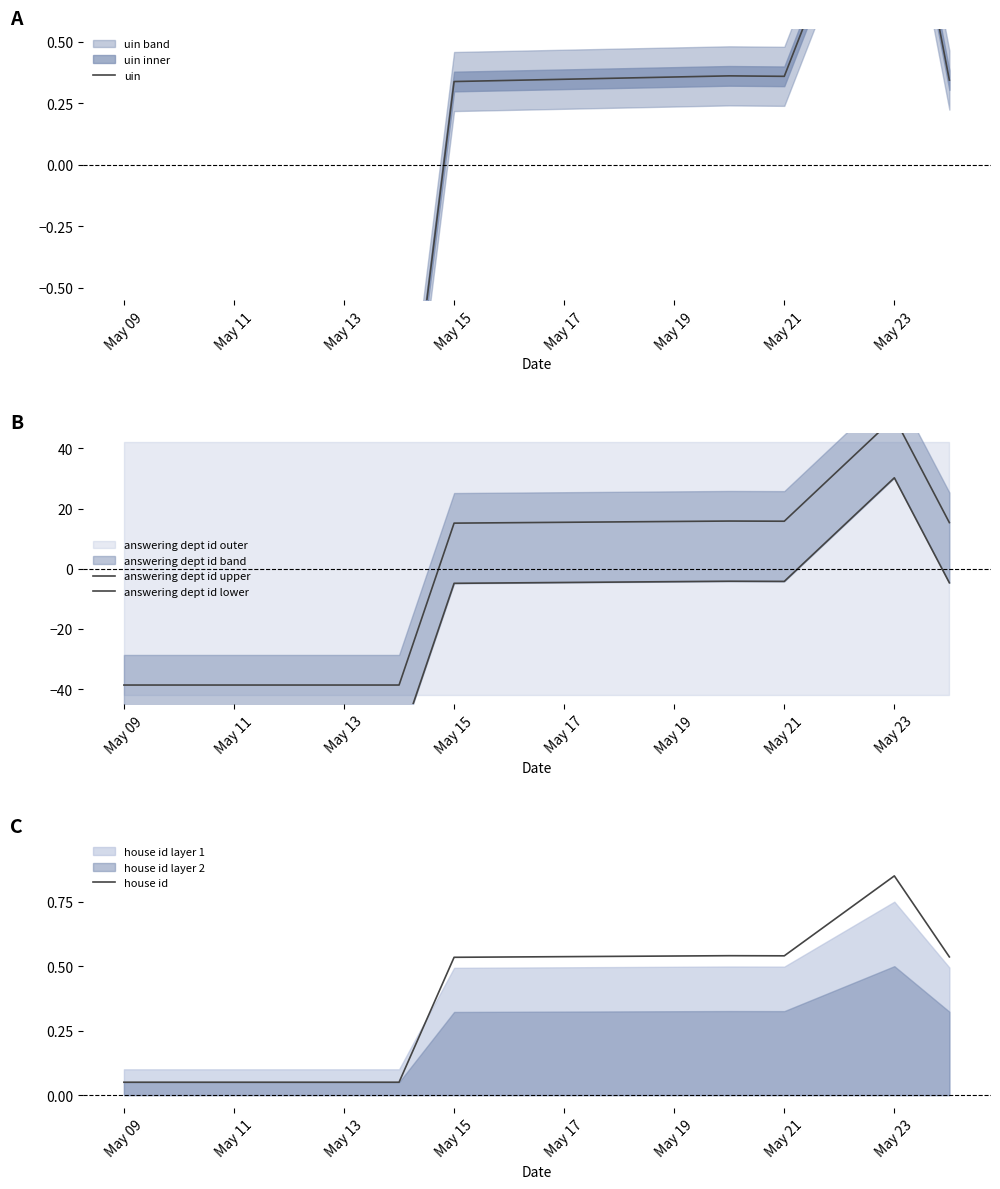

The house id series shows 0.8 at May 15. True or false?

False